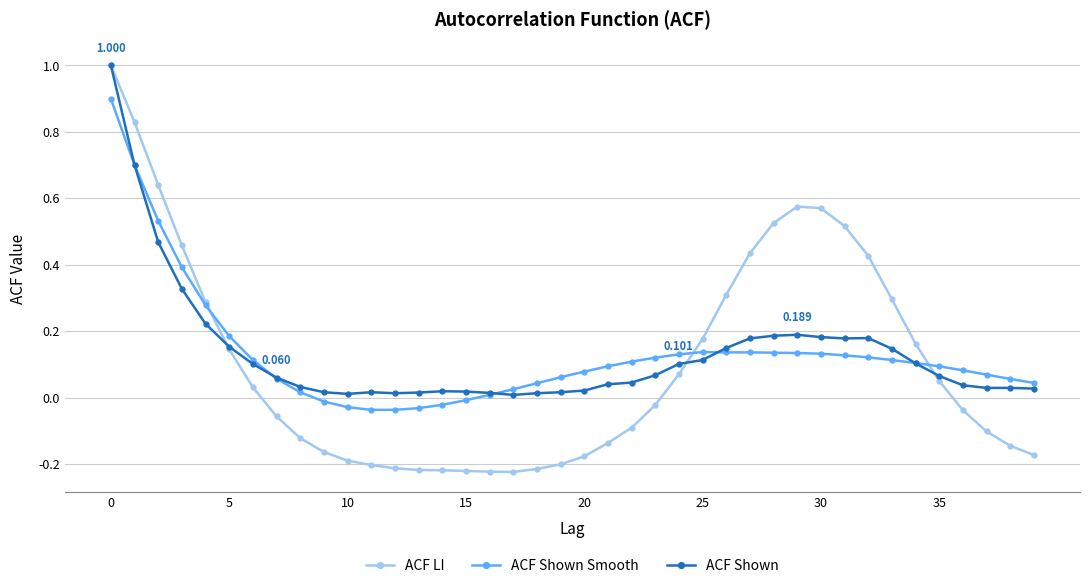

What is the difference between the maximum and second lowest values in the ACF Shown Smooth series?

0.9